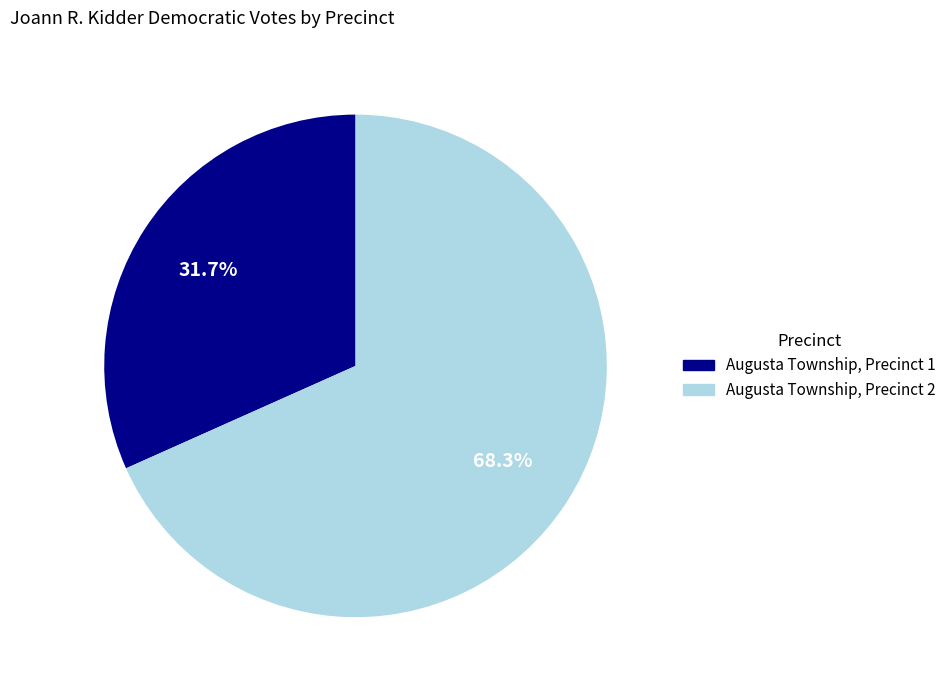

Which has a higher value, Augusta Township, Precinct 2 or Augusta Township, Precinct 1?

Augusta Township, Precinct 2